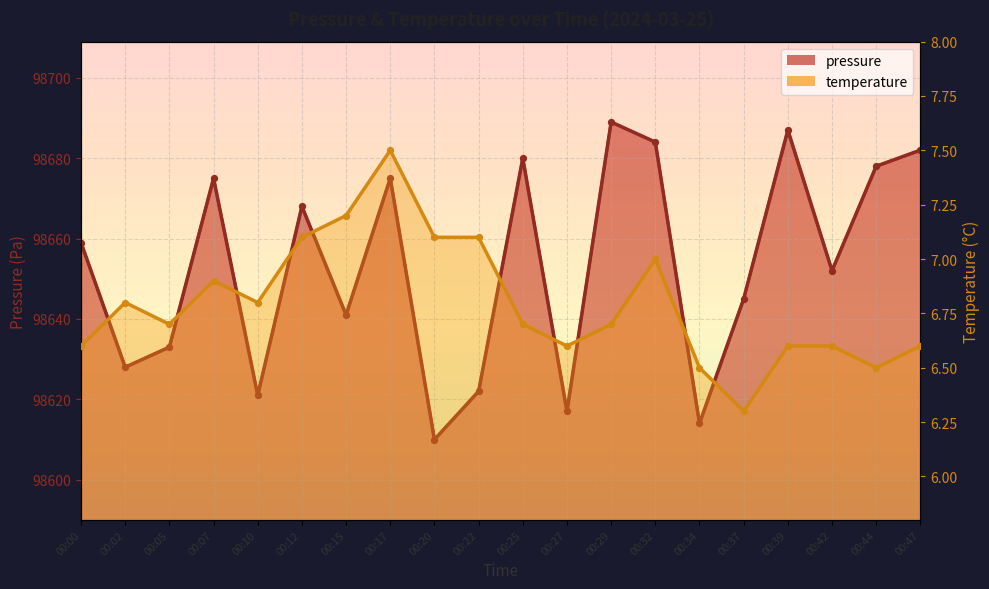

What are all the series names shown in the legend?

pressure, temperature